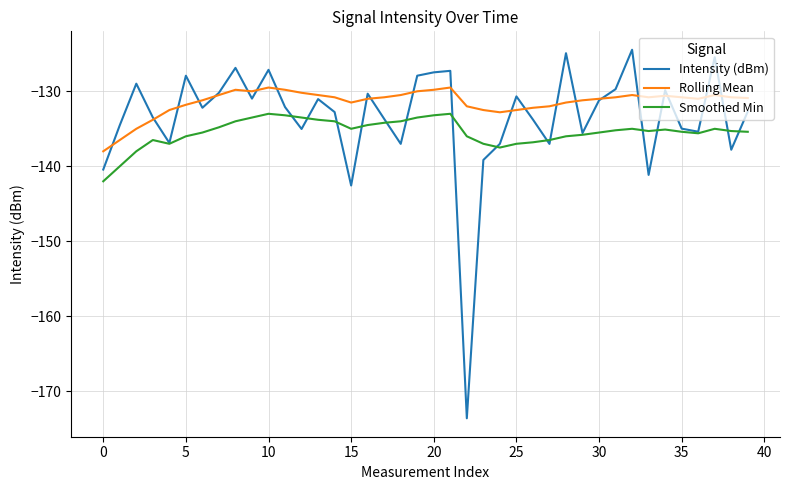

True or false: Smoothed Min and Rolling Mean cross at least once.

False